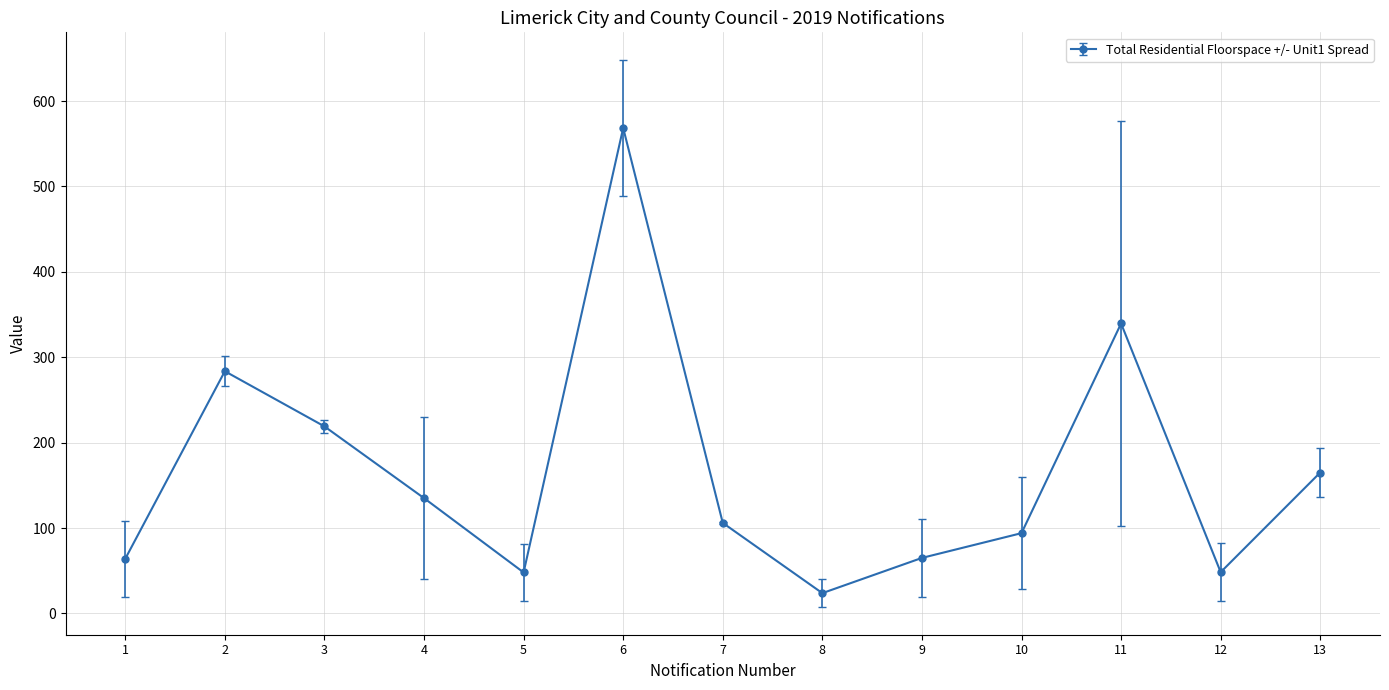

Approximately how many times larger is the value at 10 compared to 5?

2.0